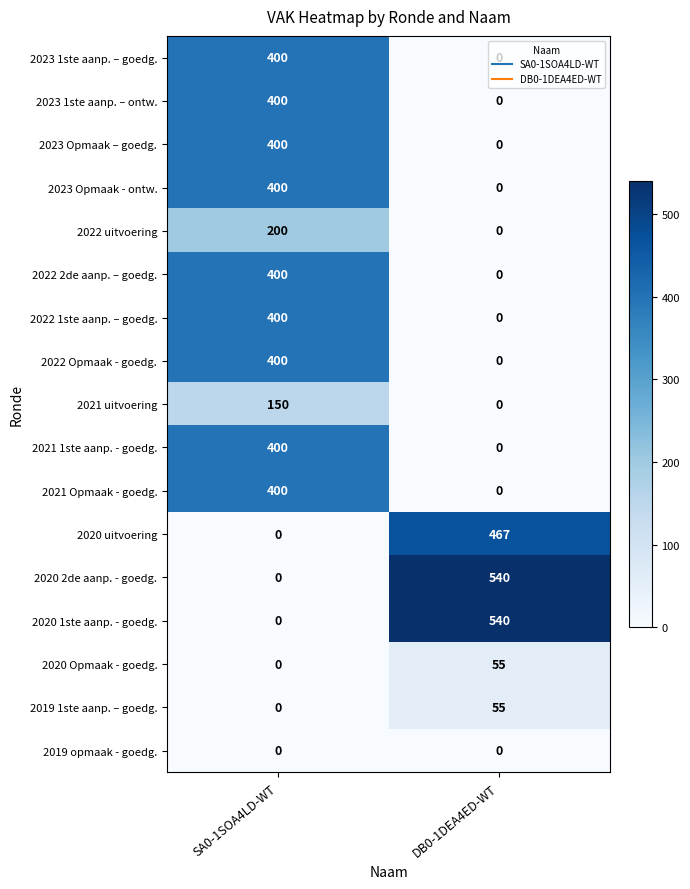

At how many categories does at least one series exceed 444?

1